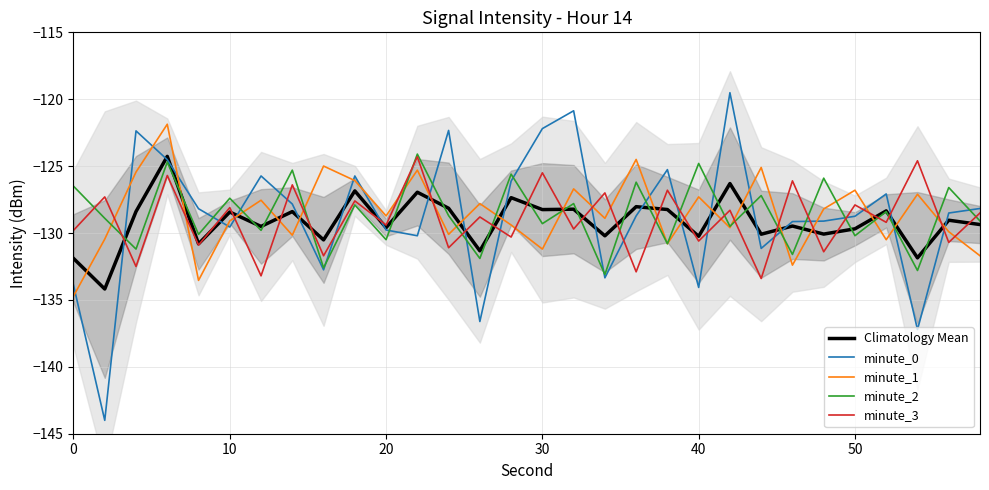

True or false: minute_1 and Climatology Mean intersect in this chart.

True